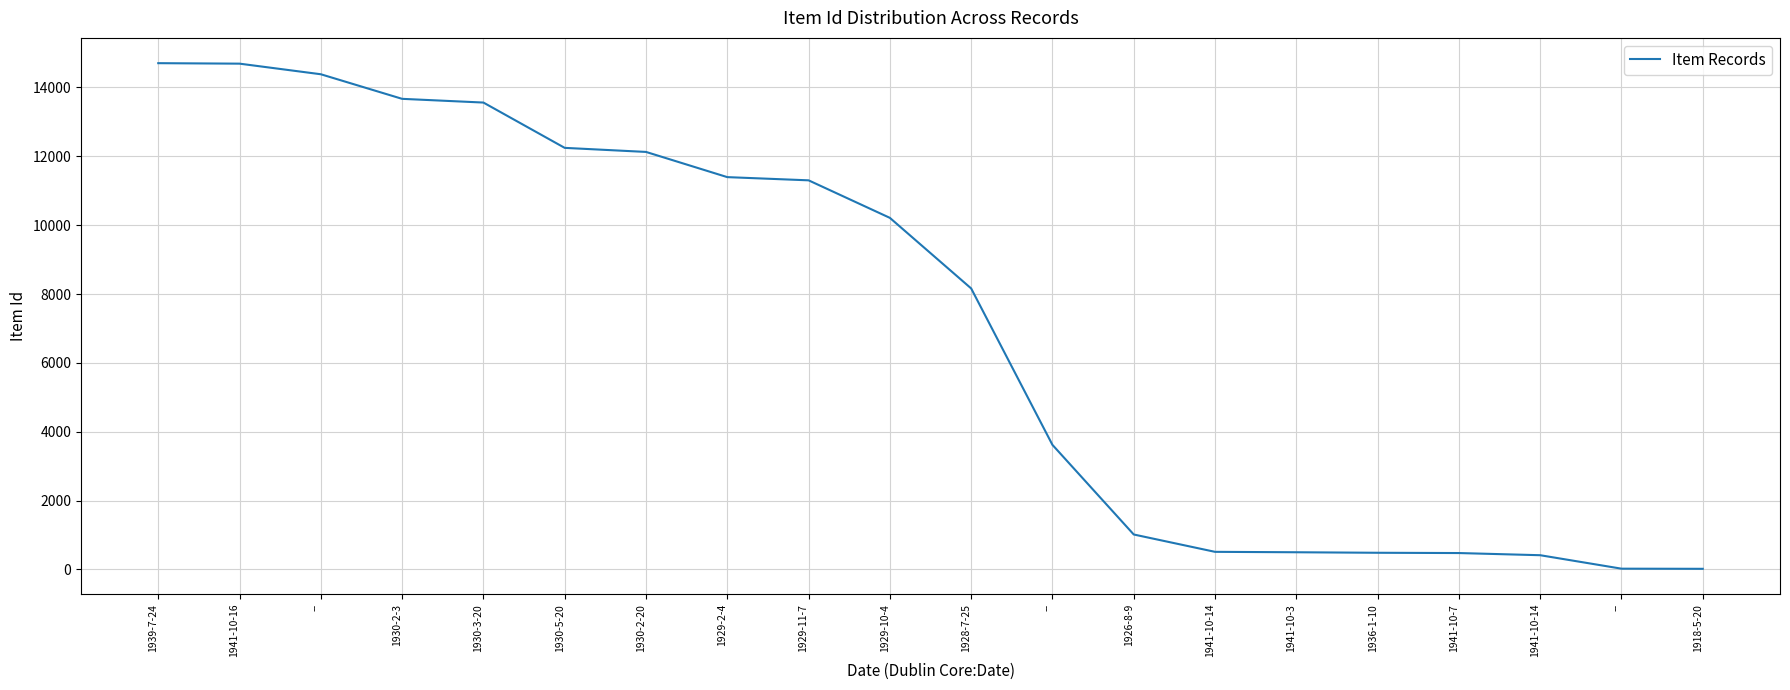

How many lines are shown in the chart?

1